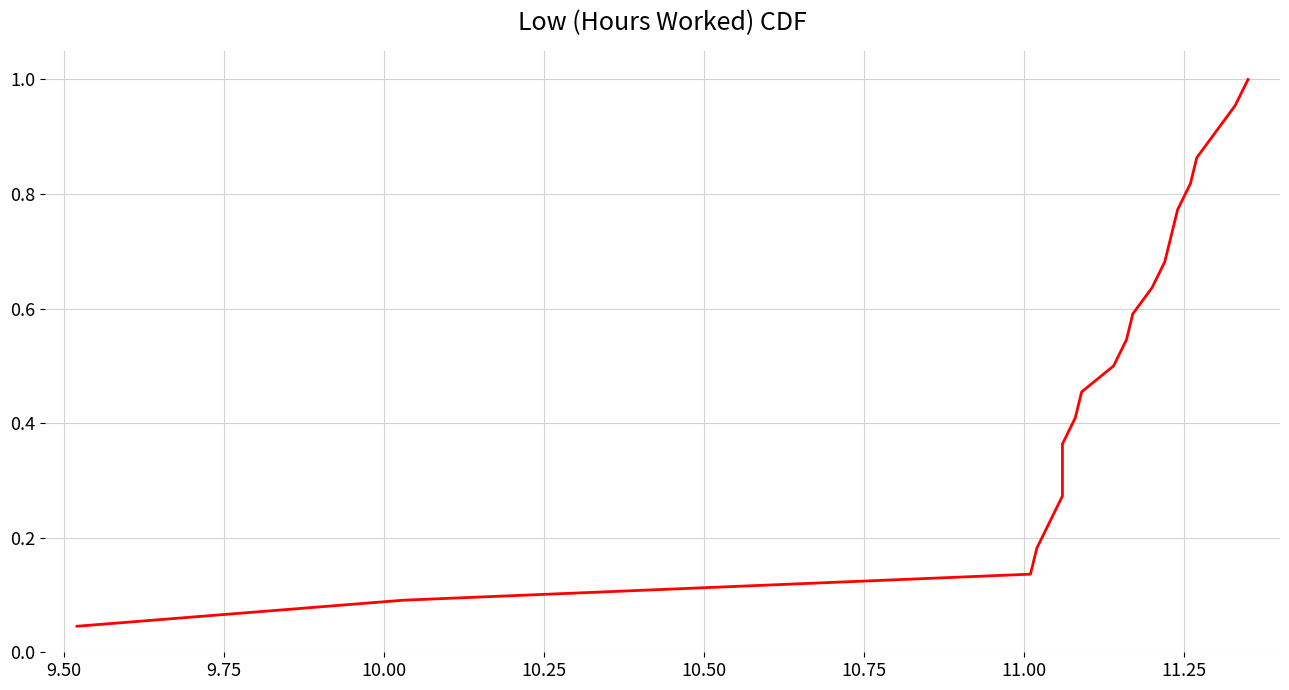

What is the sum of all values?

11.5